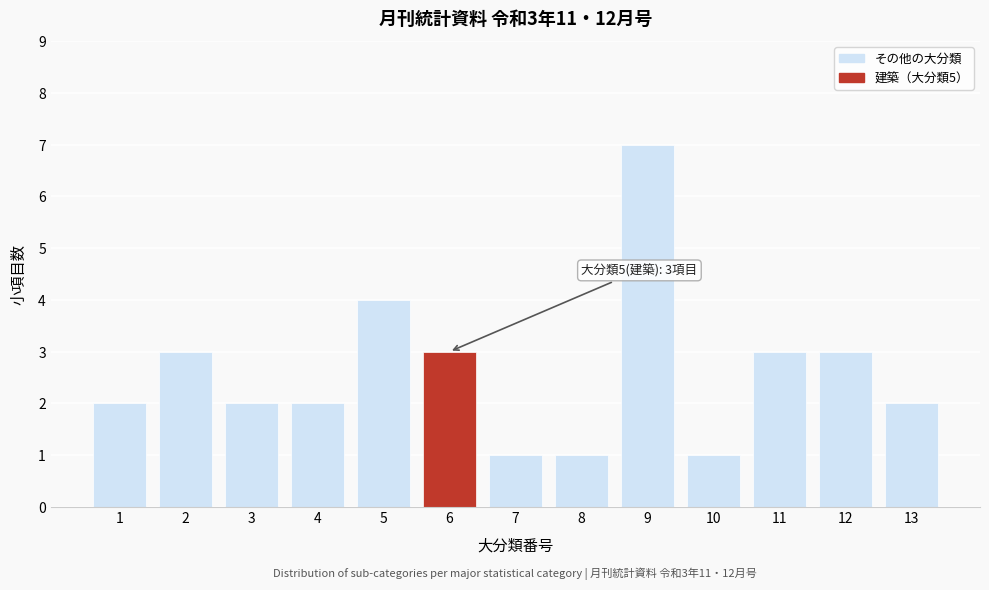

Reading left to right, extract all data points from this chart.

1=2	2=3	3=2	4=2	5=4	6=3	7=1	8=1	9=7	10=1	11=3	12=3	13=2